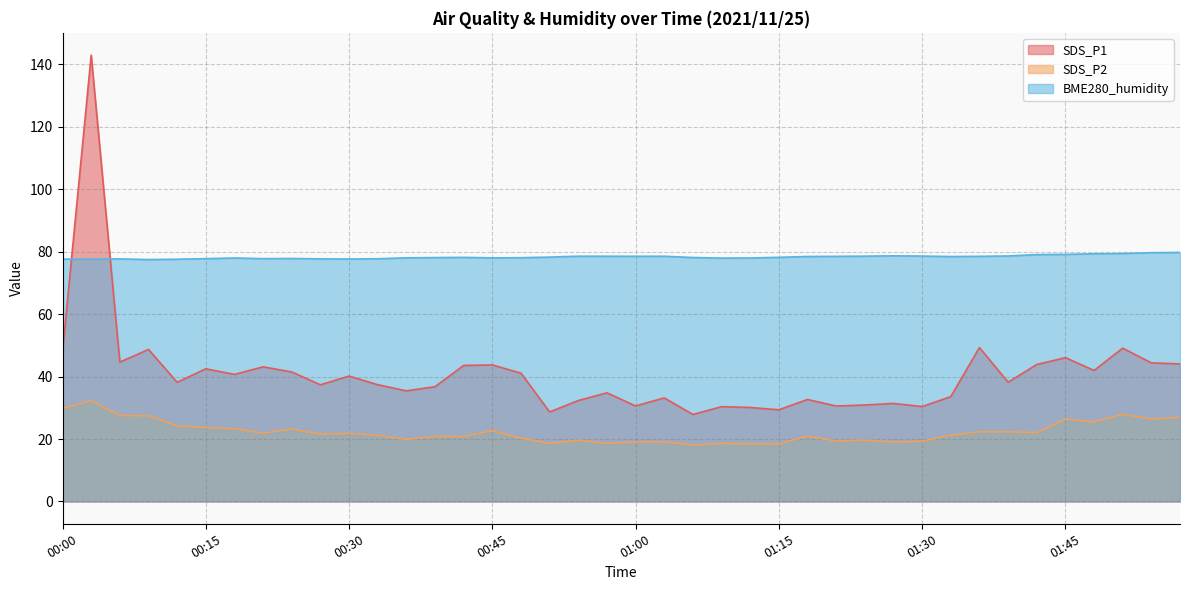

How many values in the SDS_P2 series exceed 21?

22